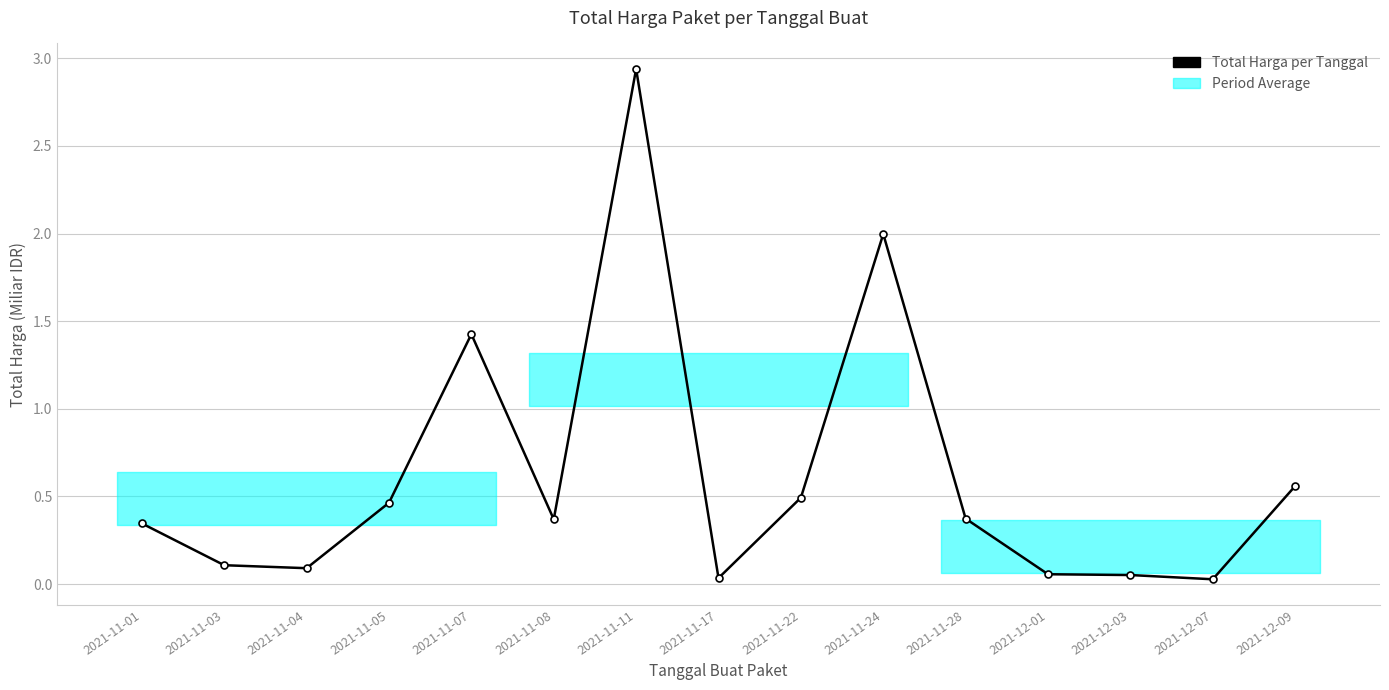

Where is the first local maximum?

2021-11-07